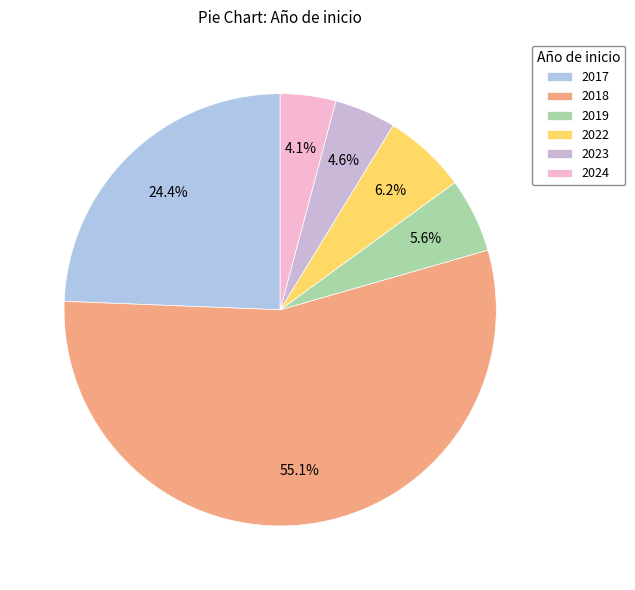

How many slices are in this pie chart?

6